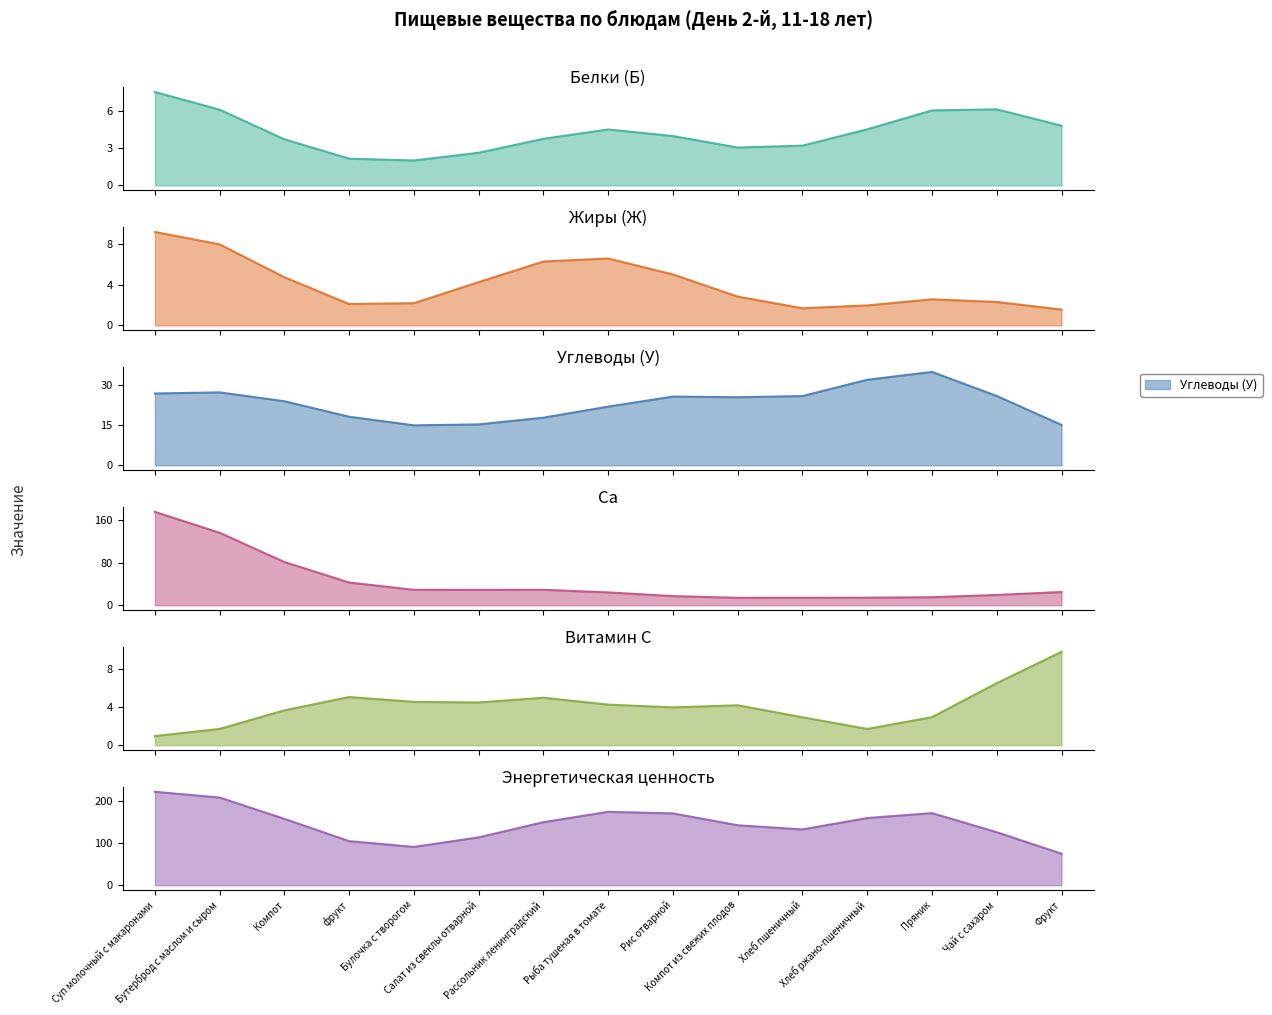

At how many categories does at least one series exceed 14?

15